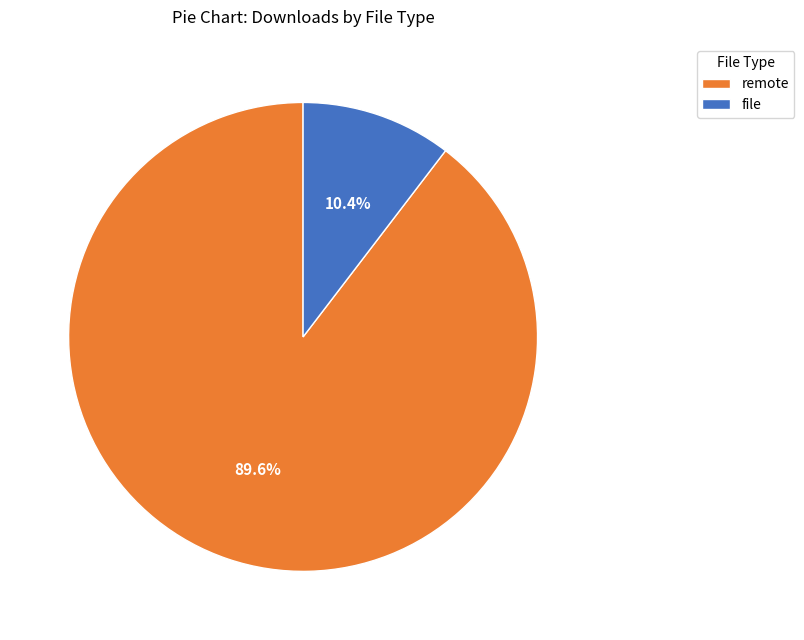

Which has a higher value, file or remote?

remote